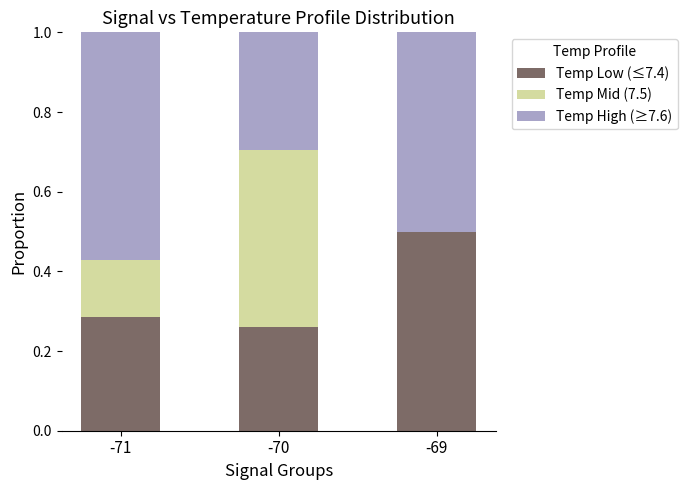

What is the sum of all Temp Low (≤7.4) values?

1.0